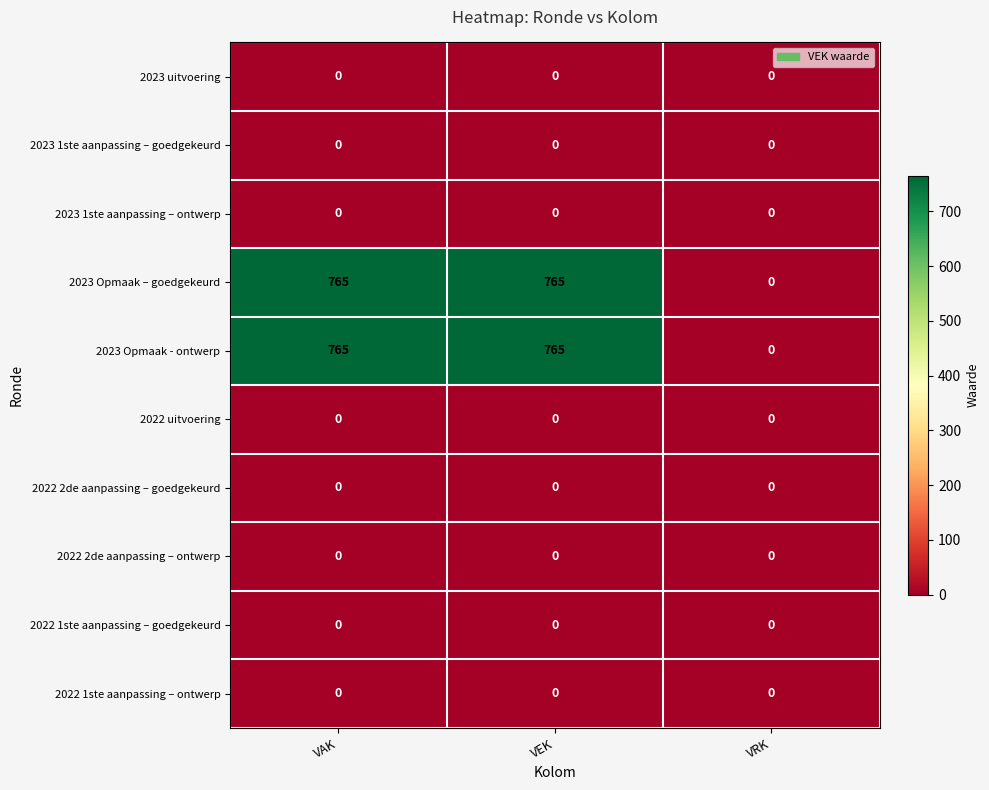

What value does the 2023 Opmaak - ontwerp series have at VEK, to the nearest 50?

750